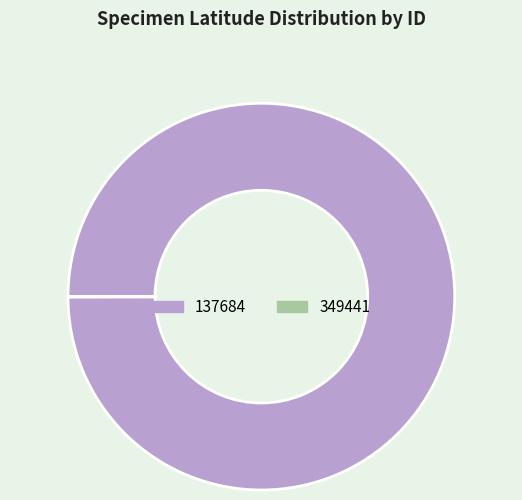

True or false: 137684 accounts for 89% of the total.

False